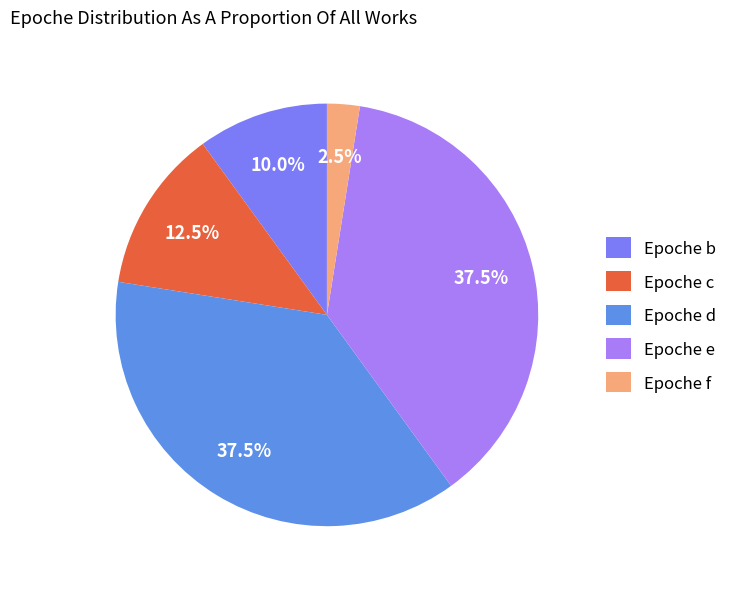

Which slice is the smallest?

Epoche f